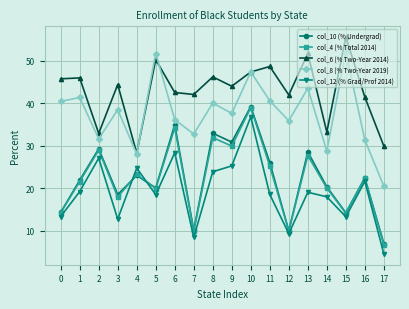

What is the approximate value of col_10 (% Undergrad) at 13?

28.5